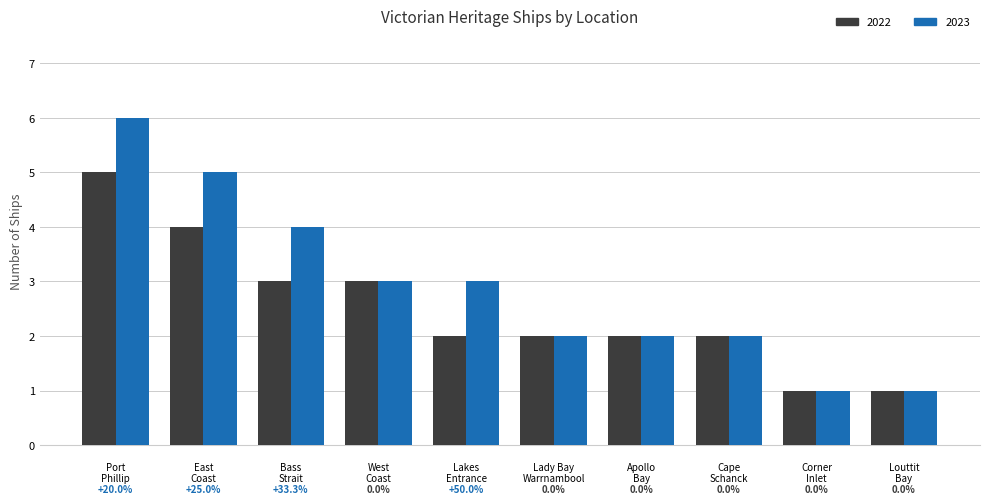

Which series has the widest spread of values?

2023